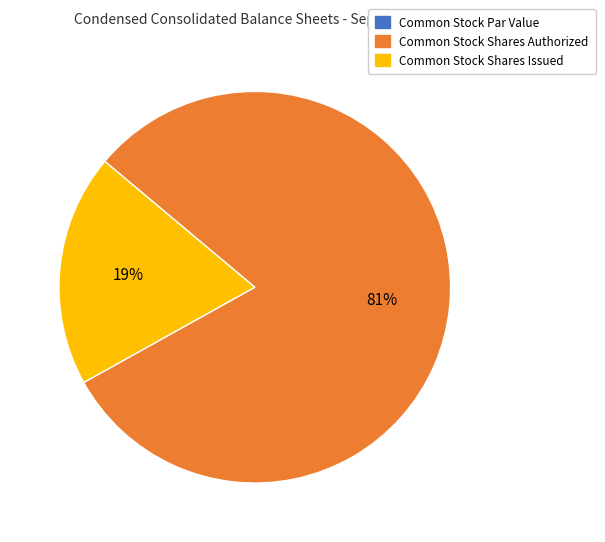

Which slice represents more than half of the pie?

Common Stock Shares Authorized